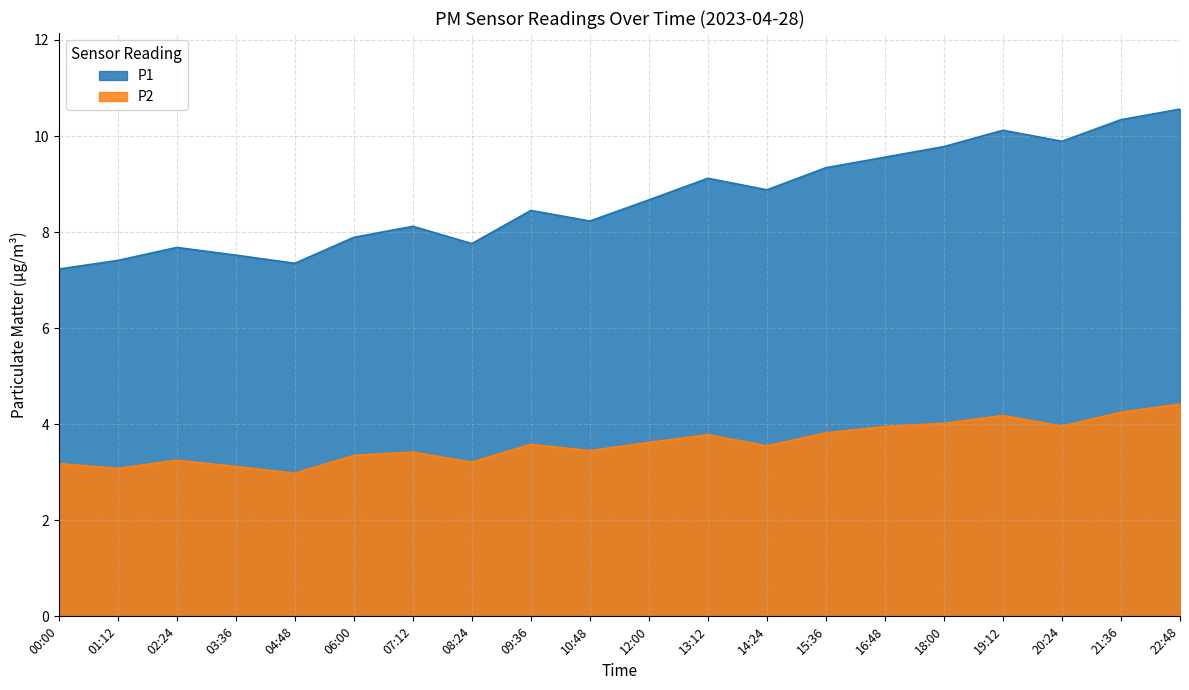

Does the chart display data point markers on the line(s)?

No